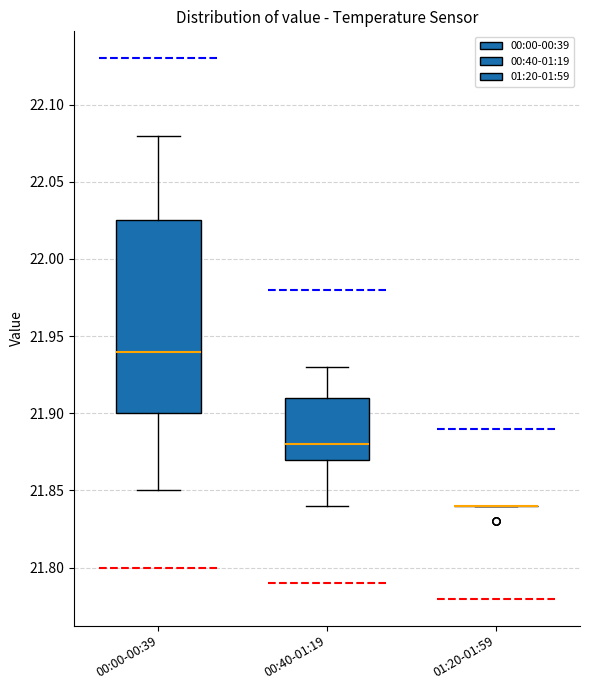

Where is the upper edge of the box for 00:40-01:19 on the y-axis? The values are not printed on the chart, so give them approximately, as read against the axis.

21.910